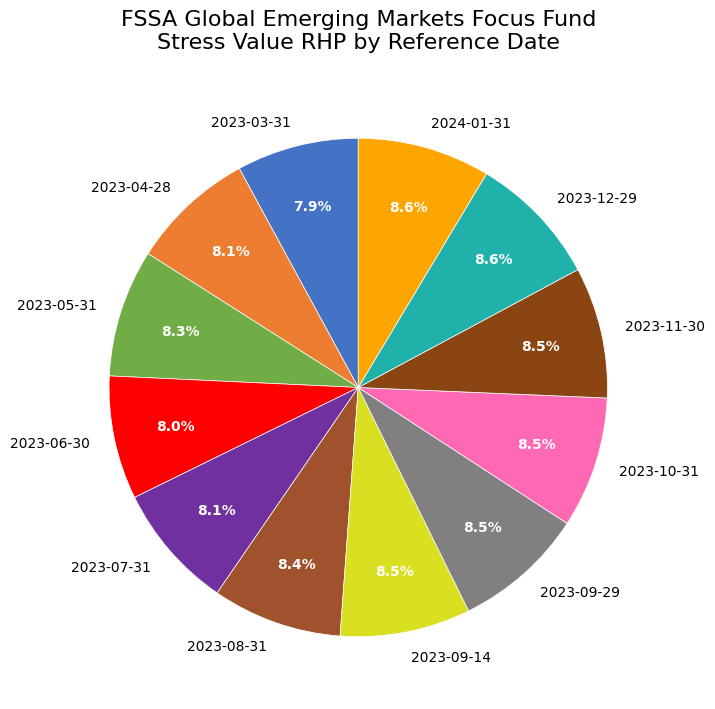

Is 2023-06-30 the majority of the pie?

No